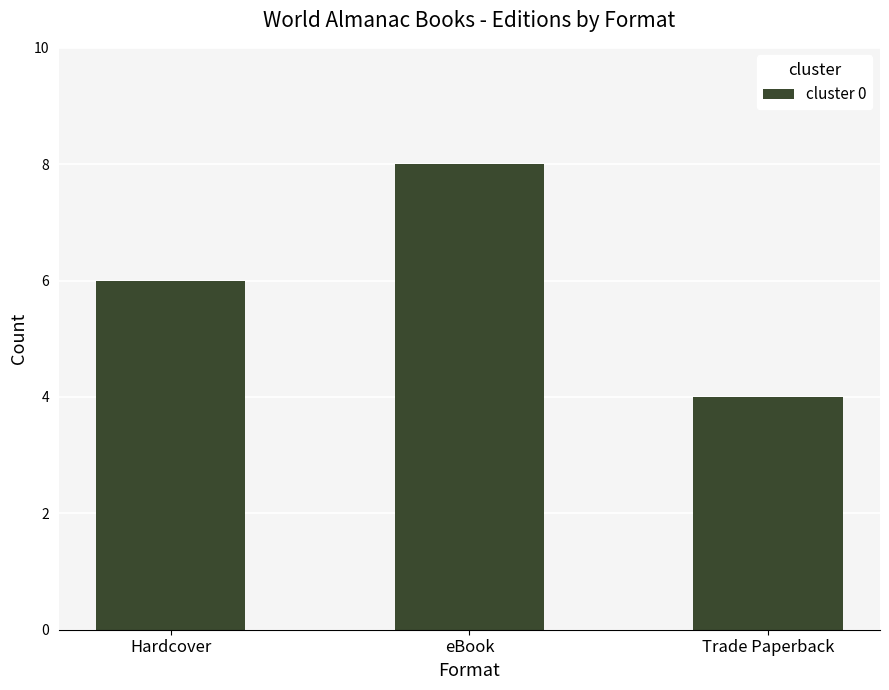

At which category does the chart reach its minimum across all series?

Trade Paperback